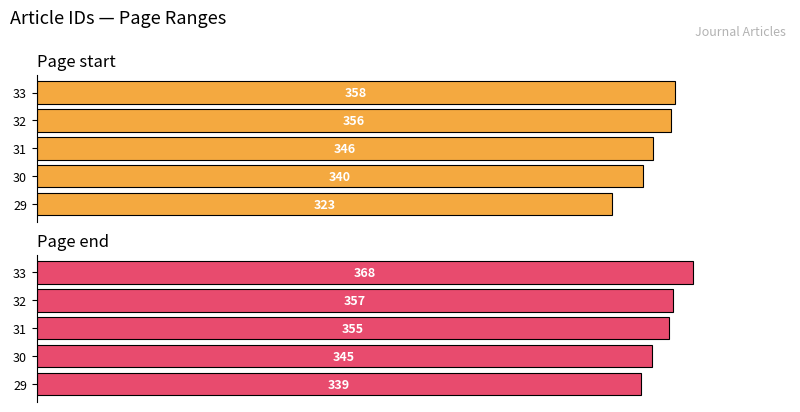

List the series in order of their overall mean, highest first.

Page end, Page start